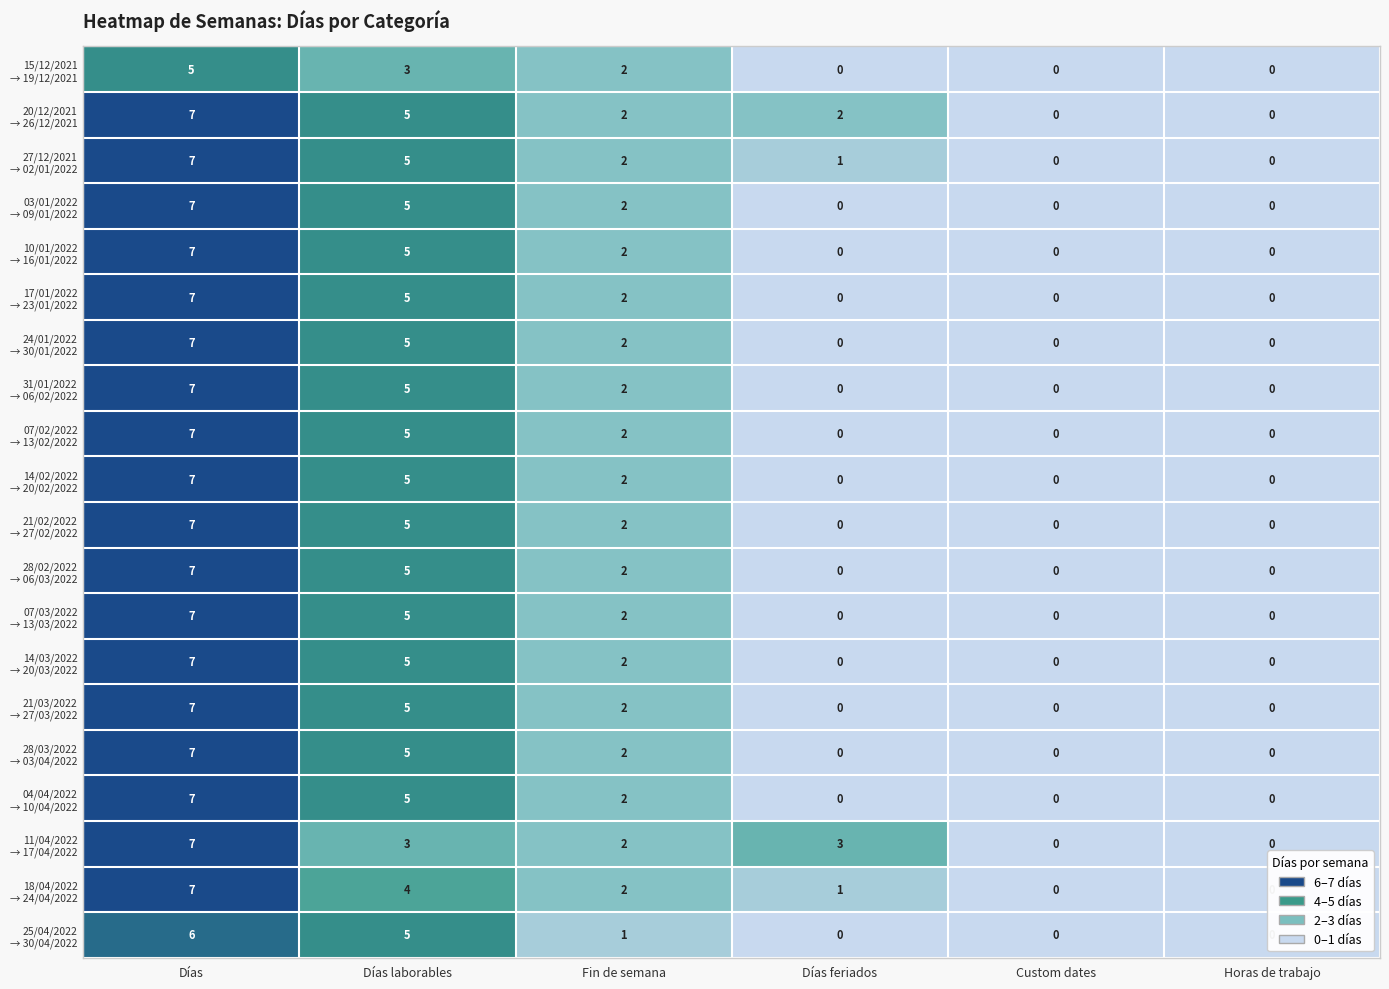

How many distinct data groups are displayed?

20